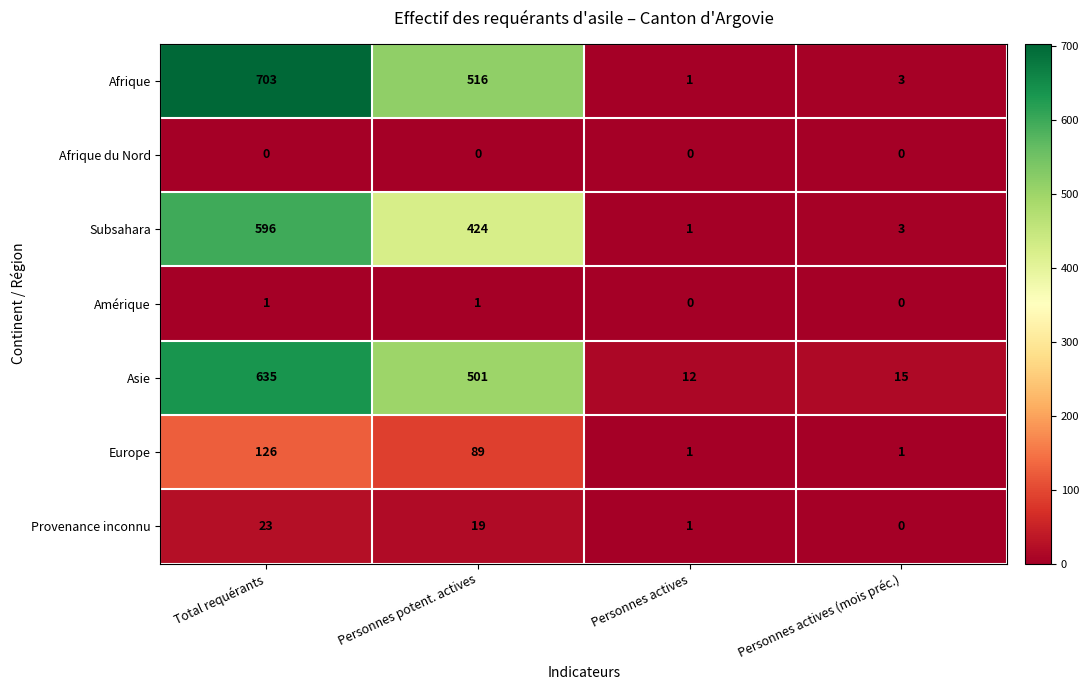

What is the difference between the maximum and minimum values in the Europe series?

125